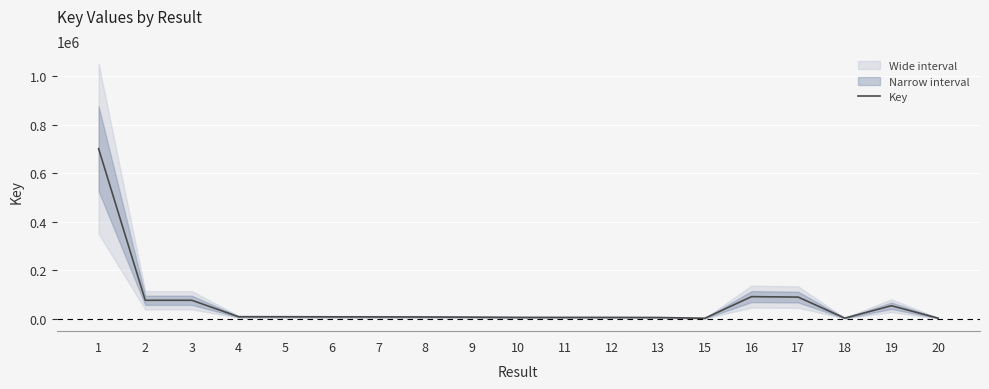

Between 13 and 17, which is larger?

17